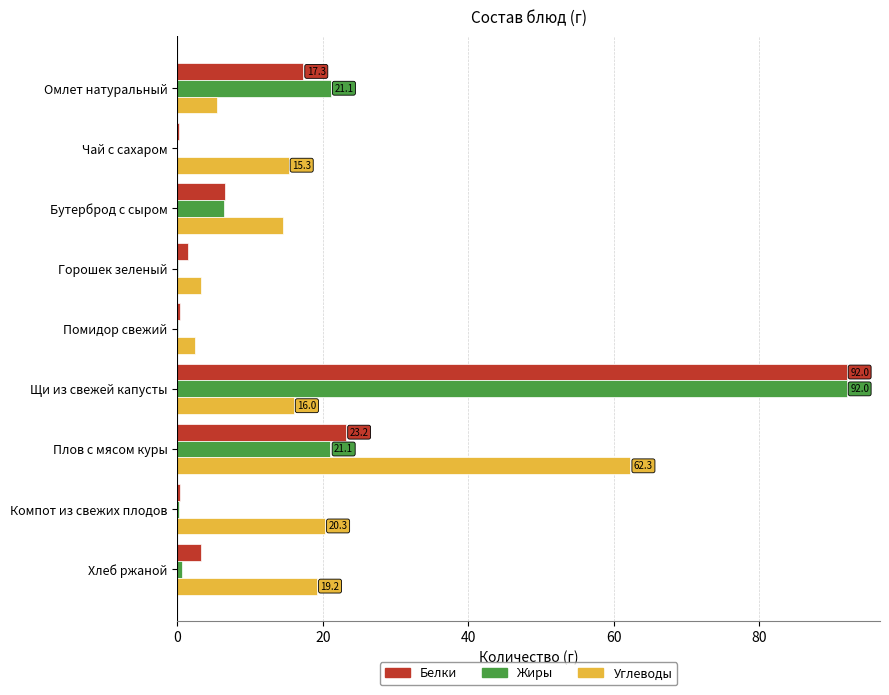

Which label corresponds to the largest value in the chart?

Щи из свежей капусты